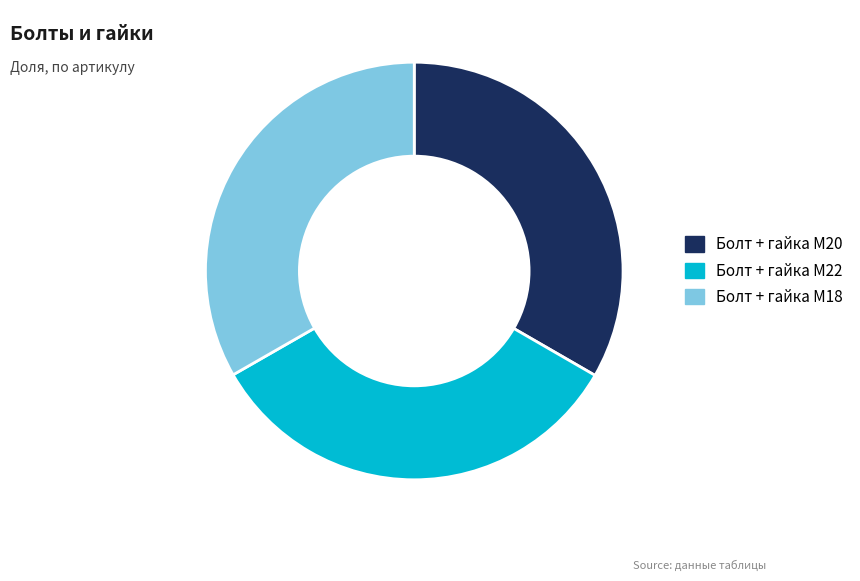

Is it true that Болт + гайка M18 is 20% of the pie?

False